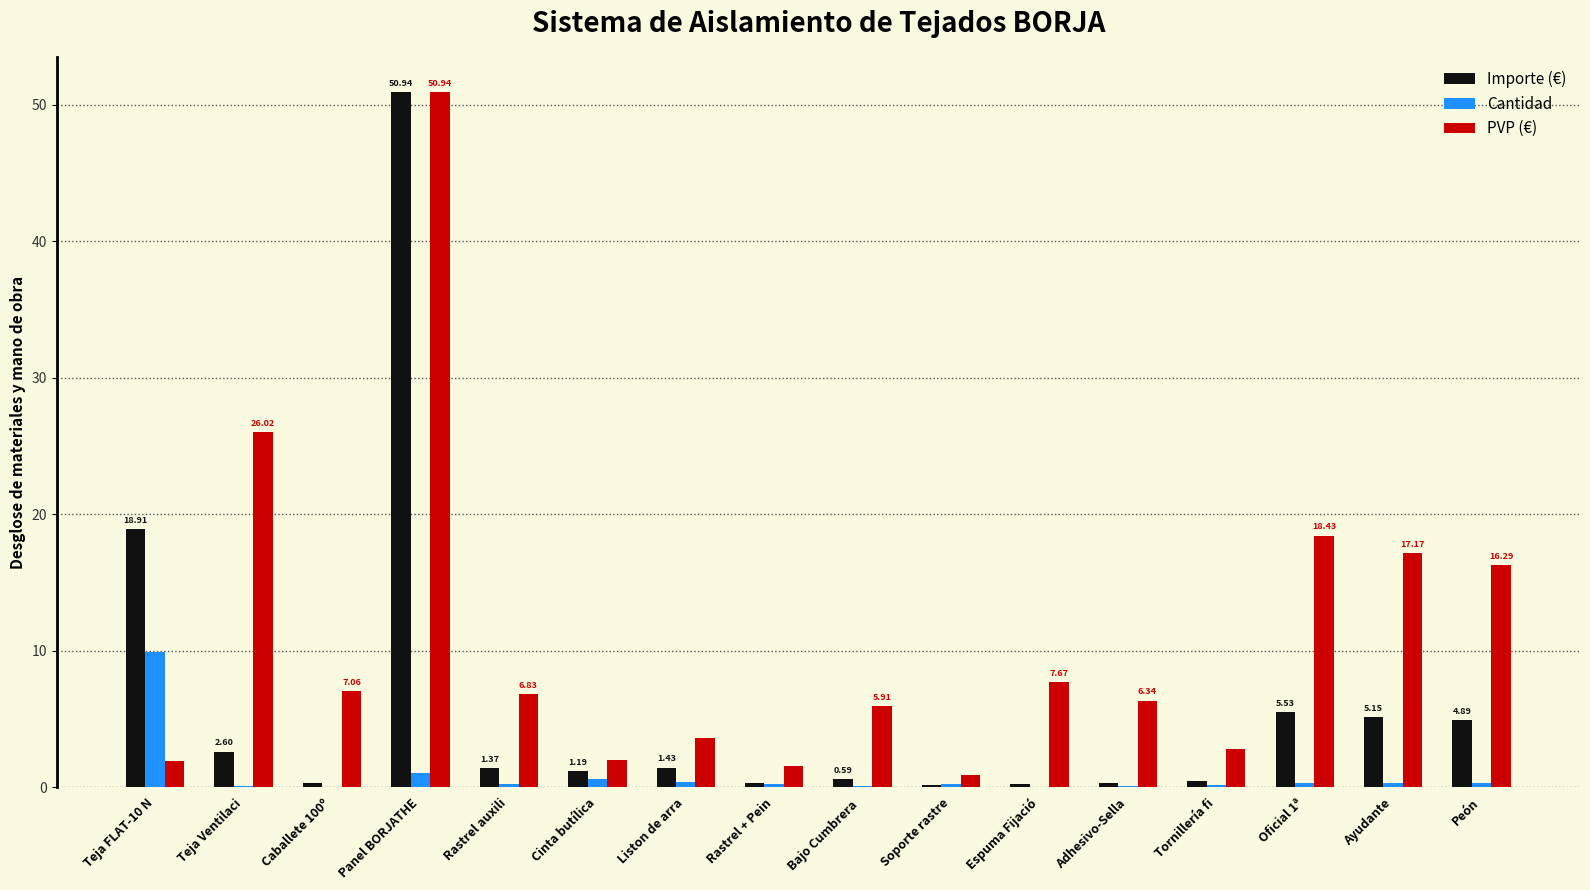

What is the sum of all Importe (€) values?

94.4